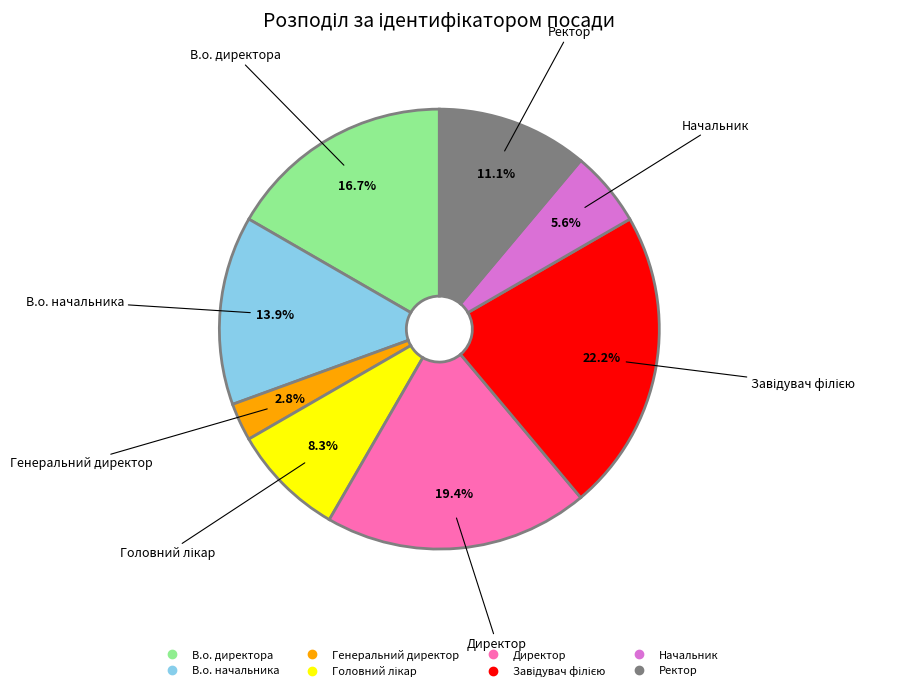

The Начальник slice represents 6% of the pie. True or false?

True